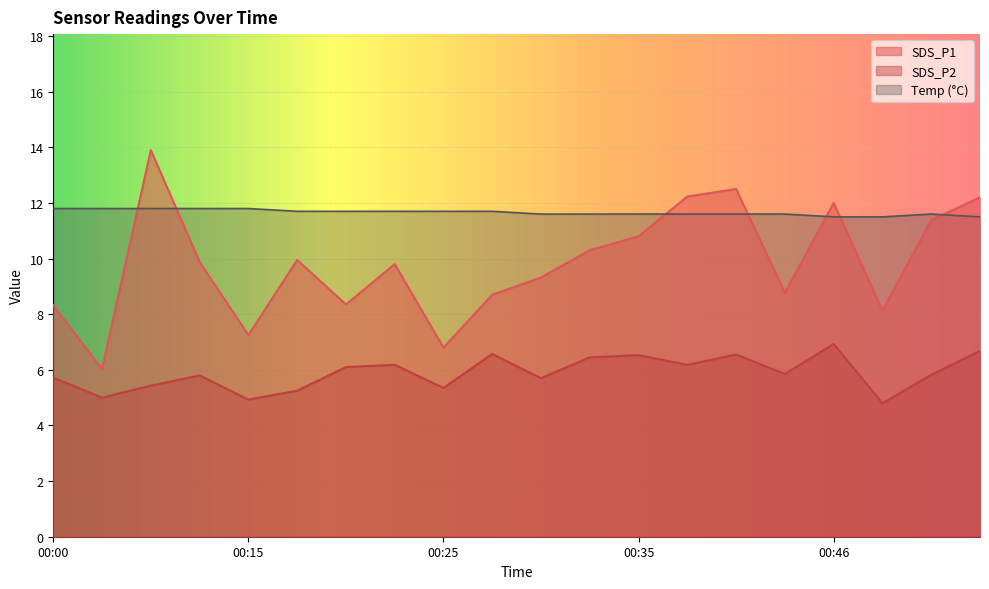

Where is the first local maximum for SDS_P2?

00:07